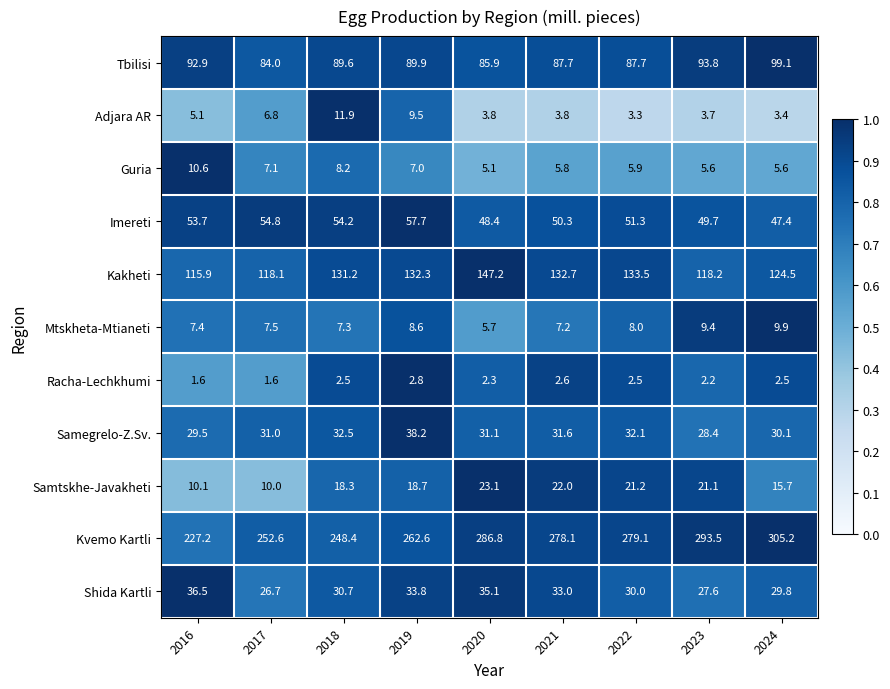

Between 2016 and 2024, which series saw the biggest shift?

Kvemo Kartli